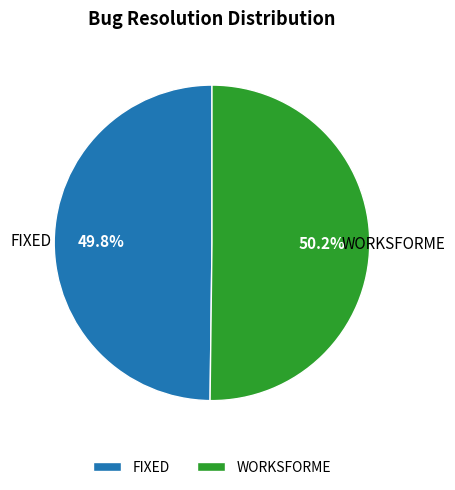

Do WORKSFORME and FIXED together represent more than half of the pie?

Yes